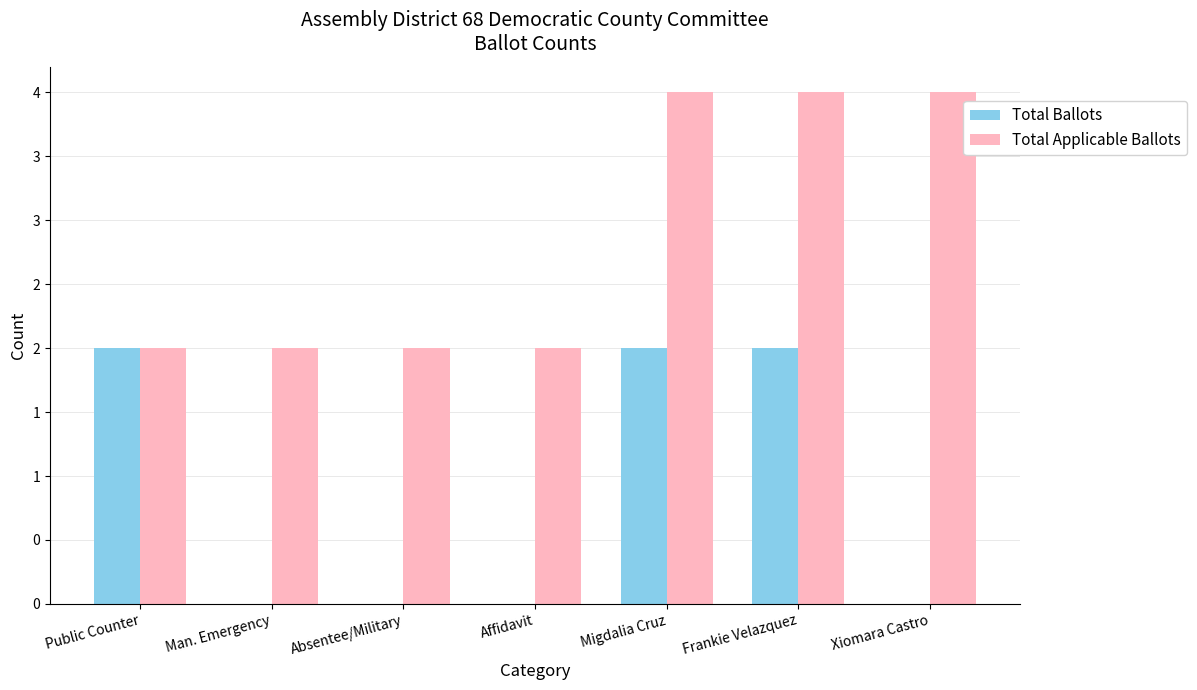

Which label corresponds to the smallest value in the chart?

Man. Emergency